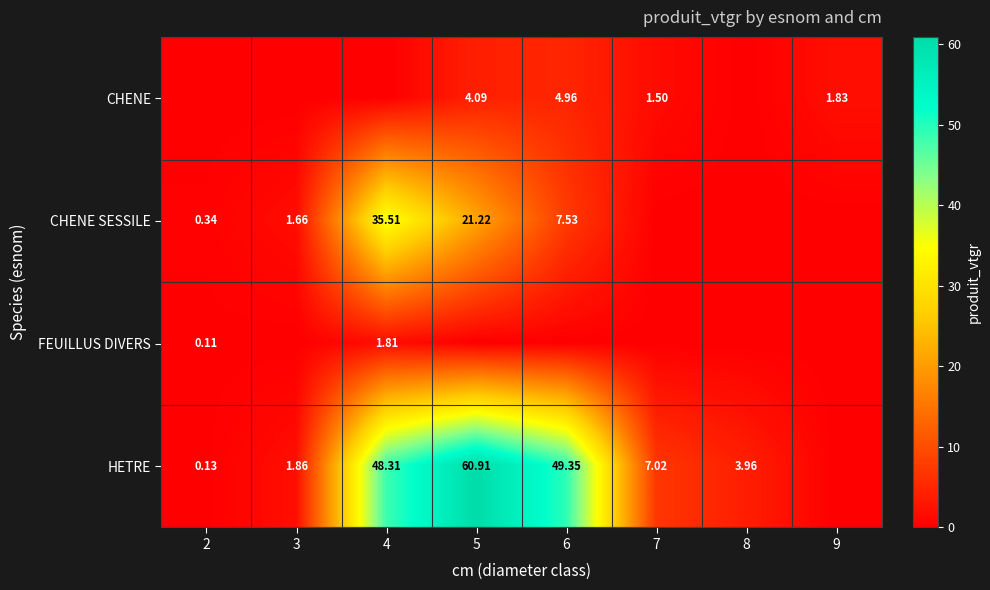

The value of CHENE SESSILE at 4 is 35.5. True or false?

True